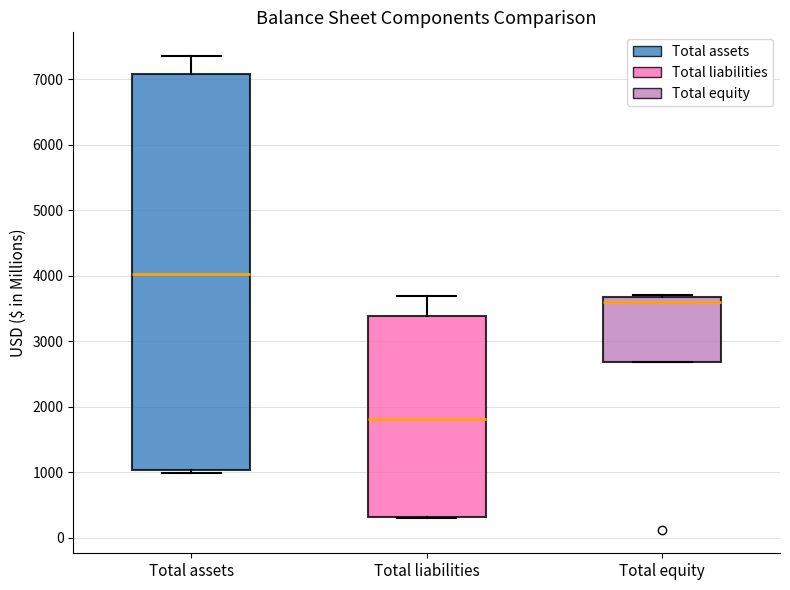

Reading left to right, read every box against the y-axis: the position of its median line, the range the box covers, and the ends of its whiskers. The values are not printed on the chart, so give them approximately, as read against the axis.

Total assets: median 4000, box 1000 to 7100, whiskers 1000 (just below the box's lower edge) to 7400
Total liabilities: median 1800, box 300 to 3400, whiskers 300 to 3700
Total equity: median 3600, box 2700 to 3700, whiskers 2700 to 3700